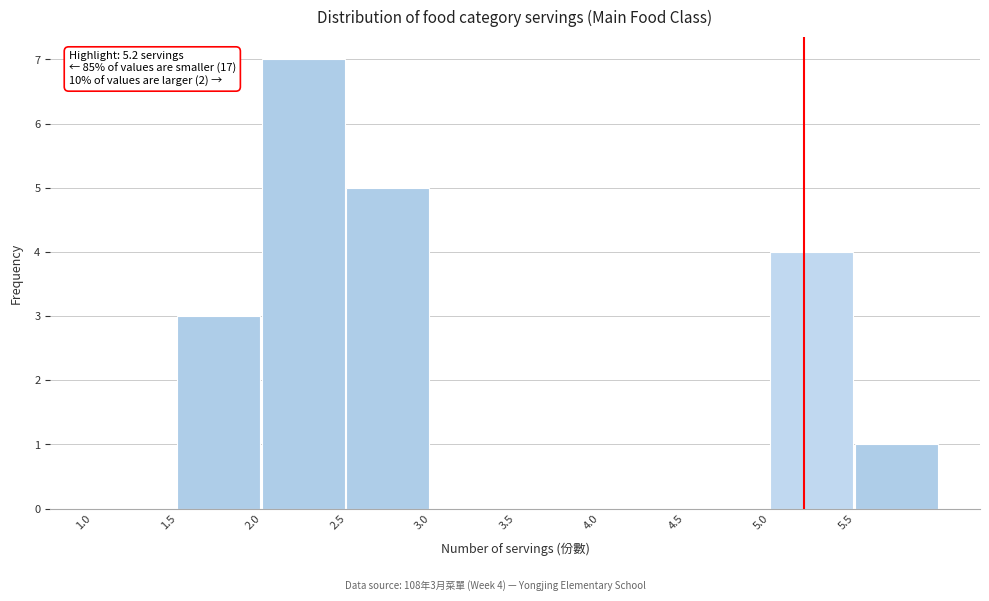

Over which range of the x-axis is the bar tallest?

2.0 to 2.5